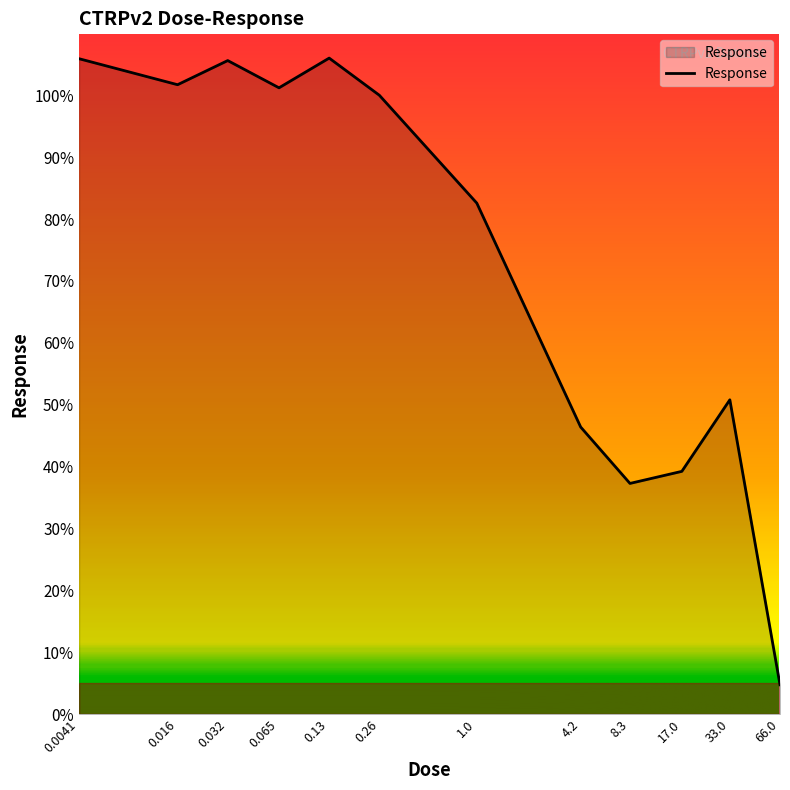

What is the smallest value displayed?

4.8